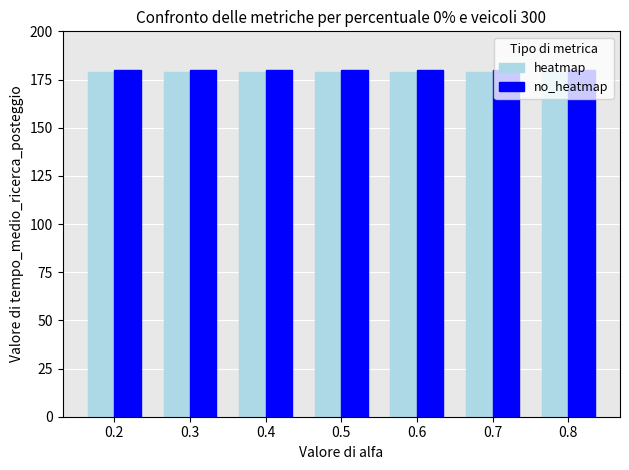

At how many categories does at least one series exceed 179?

7